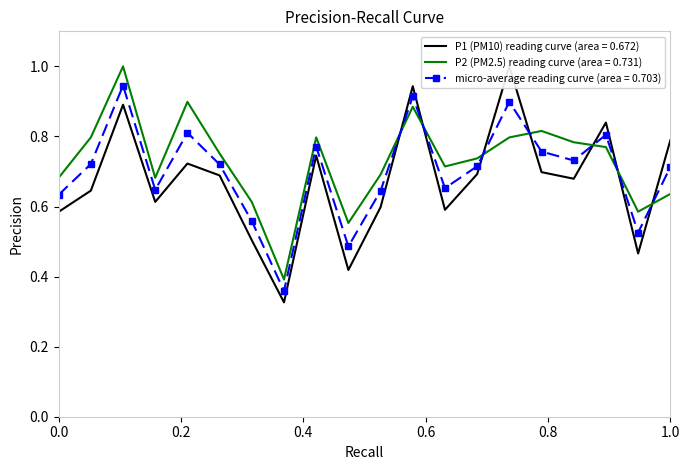

Which series ends up on top after the final intersection of P2 (PM2.5) reading curve (area = 0.731) and micro-average reading curve (area = 0.703)?

micro-average reading curve (area = 0.703)